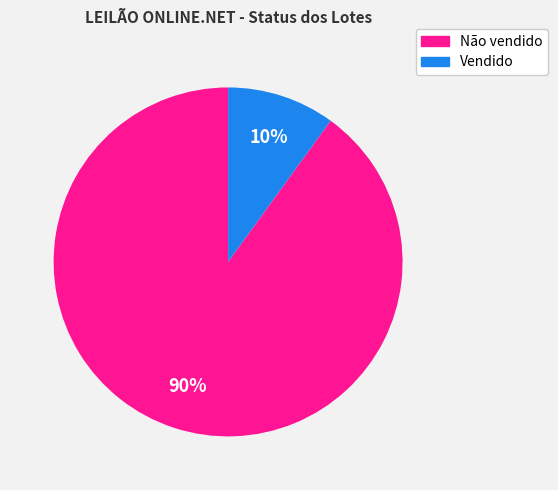

Rank the categories by value from lowest to highest.

Vendido, Não vendido